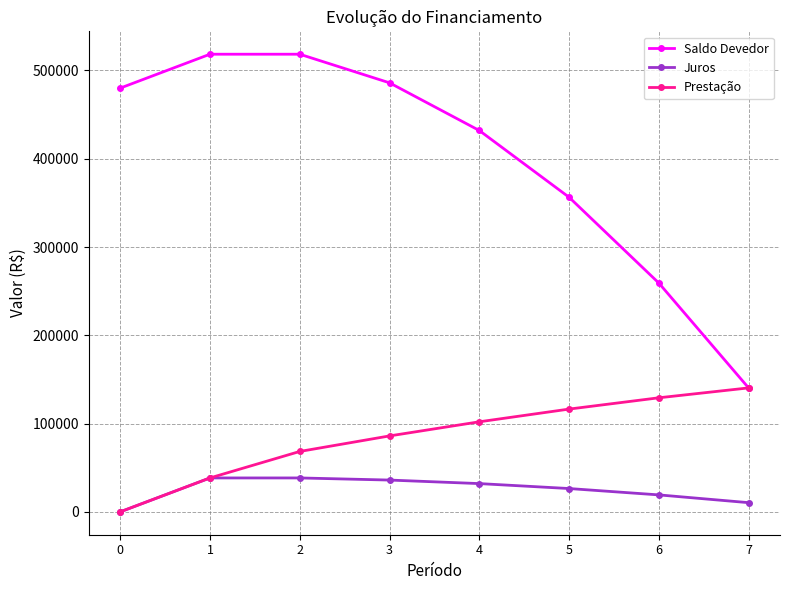

At how many categories does at least one series exceed 114442?

8